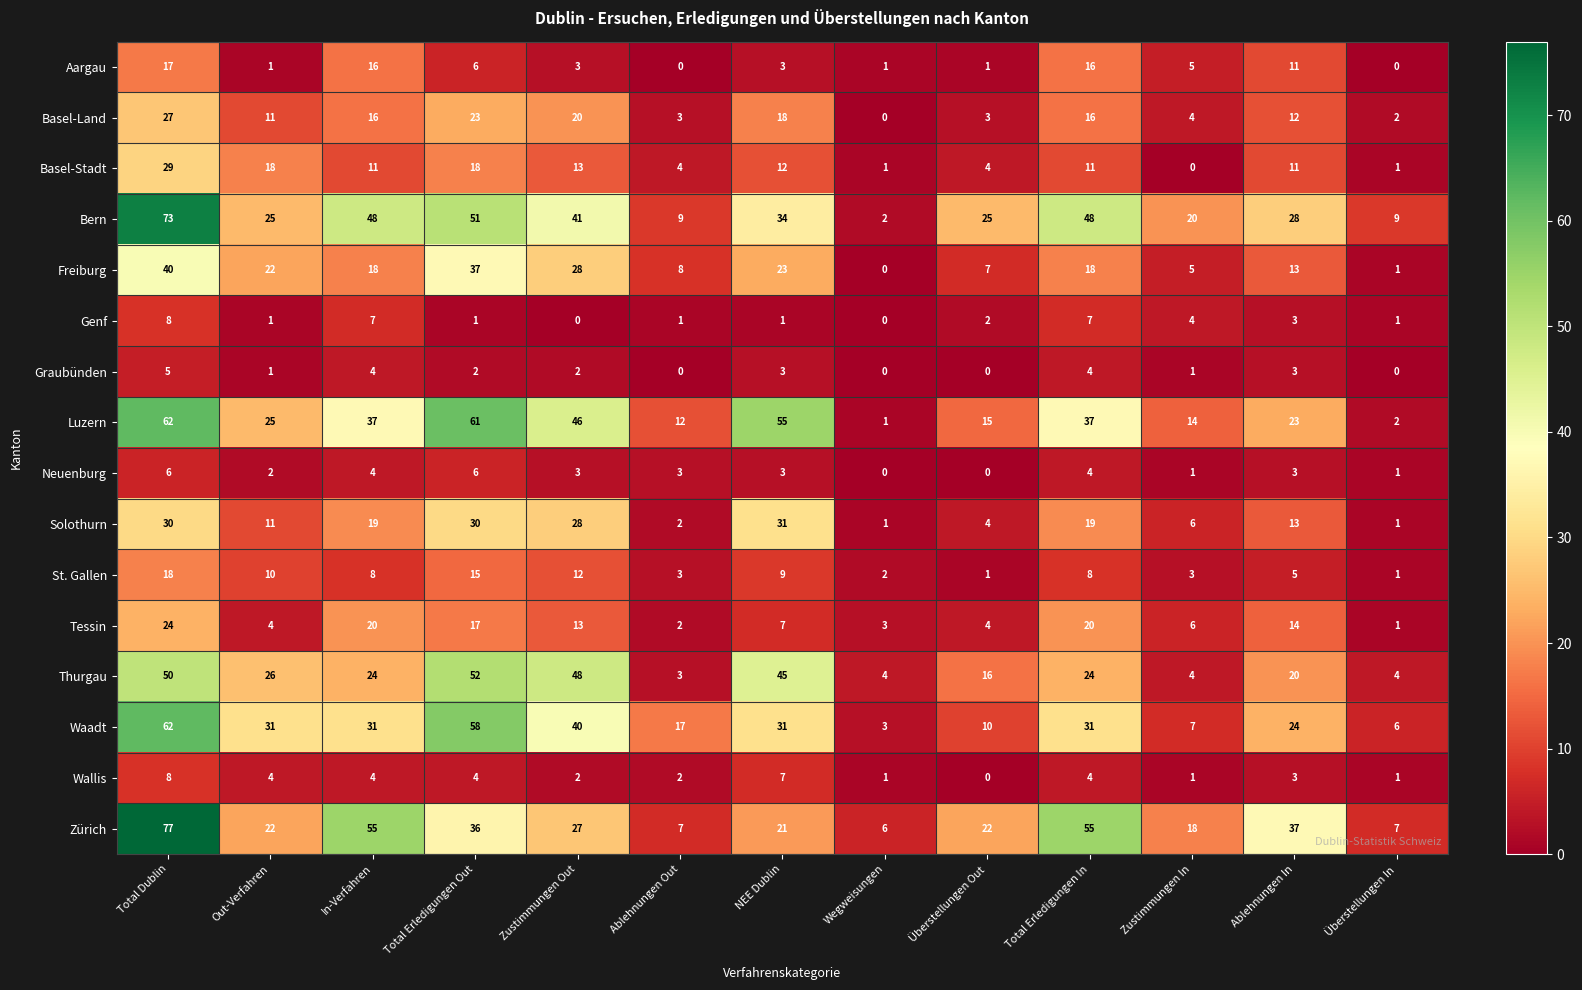

At which category is the sum across all series the highest?

Total Dublin